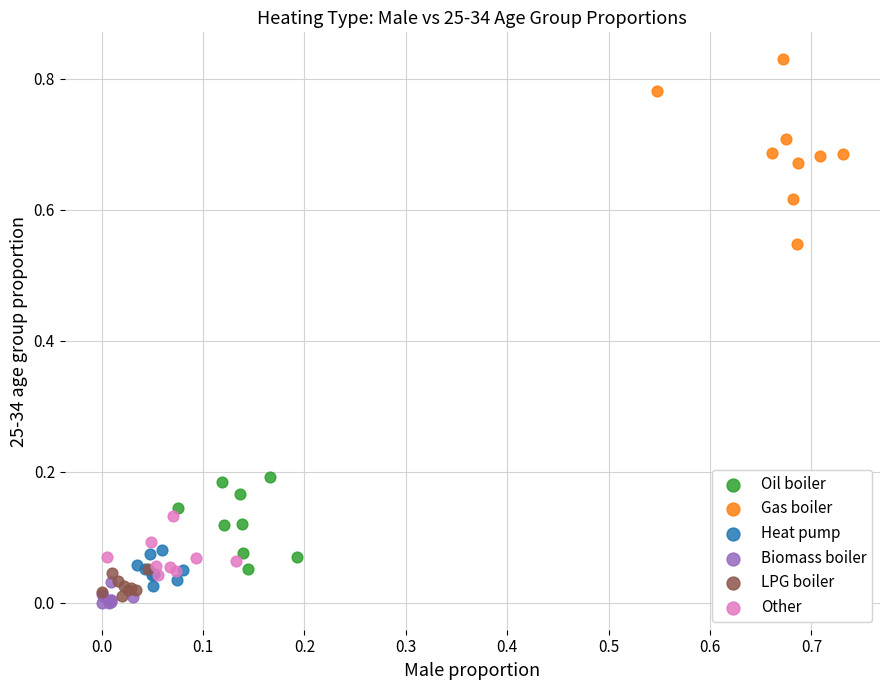

Which series has the largest Y range (max minus min)?

Gas boiler